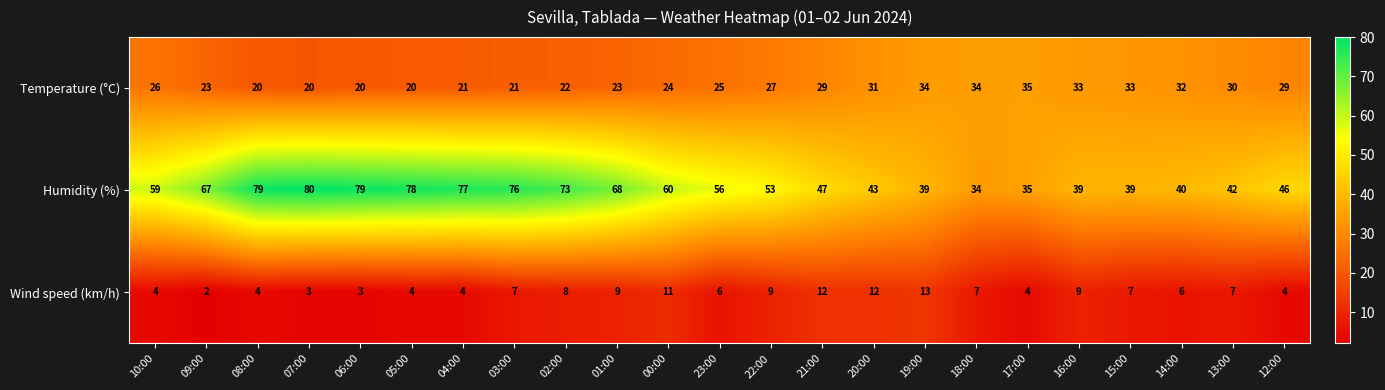

Rank the series by their maximum value, from highest to lowest.

Humidity (%), Temperature (°C), Wind speed (km/h)